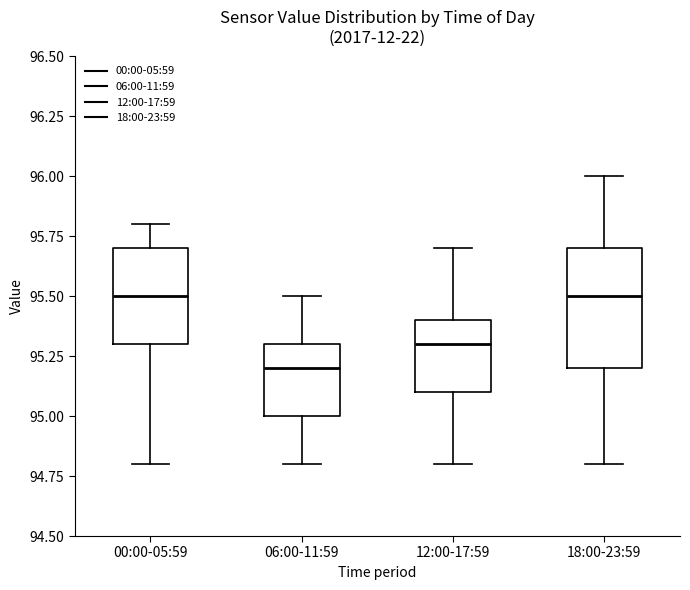

Reading left to right, read every box against the y-axis: the position of its median line, the range the box covers, and the ends of its whiskers. The values are not printed on the chart, so give them approximately, as read against the axis.

00:00-05:59: median 95.5, box 95.3 to 95.7, whiskers 94.8 to 95.8
06:00-11:59: median 95.2, box 95.0 to 95.3, whiskers 94.8 to 95.5
12:00-17:59: median 95.3, box 95.1 to 95.4, whiskers 94.8 to 95.7
18:00-23:59: median 95.5, box 95.2 to 95.7, whiskers 94.8 to 96.0